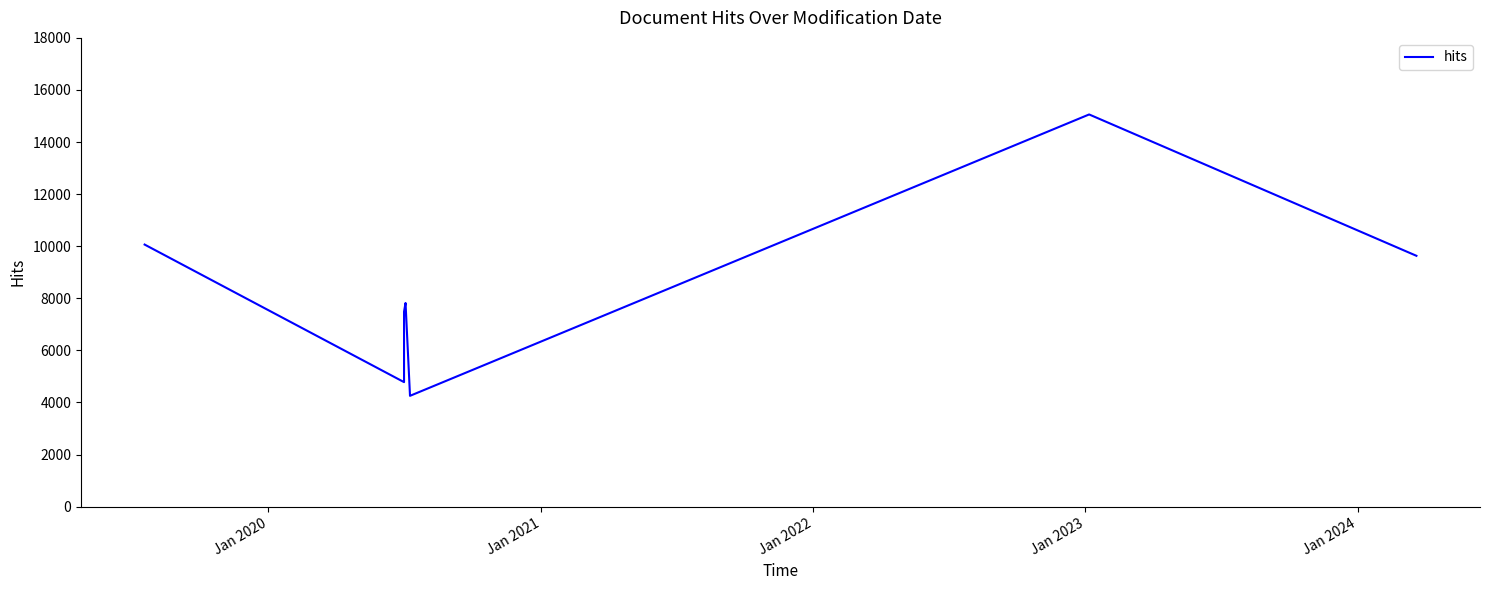

What is the sum of all values?

59104